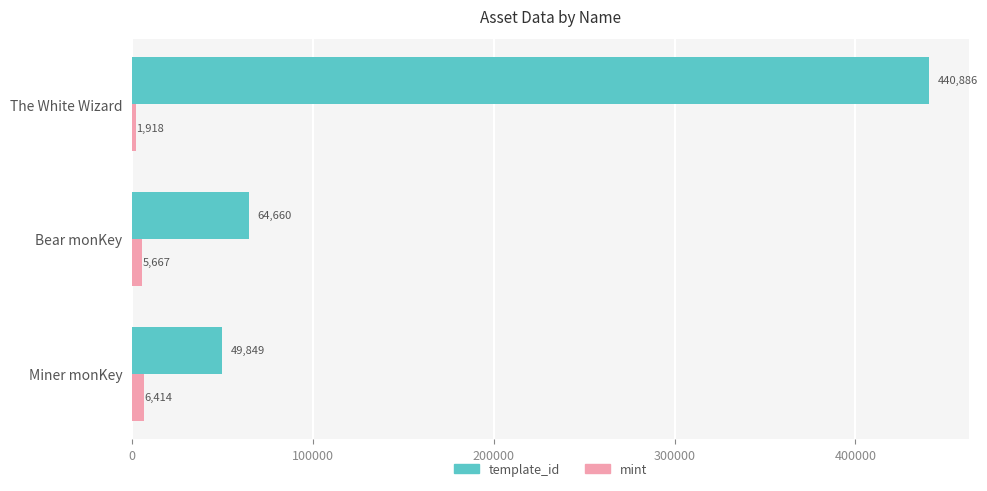

What is the approximate value of mint at Bear monKey?

5667